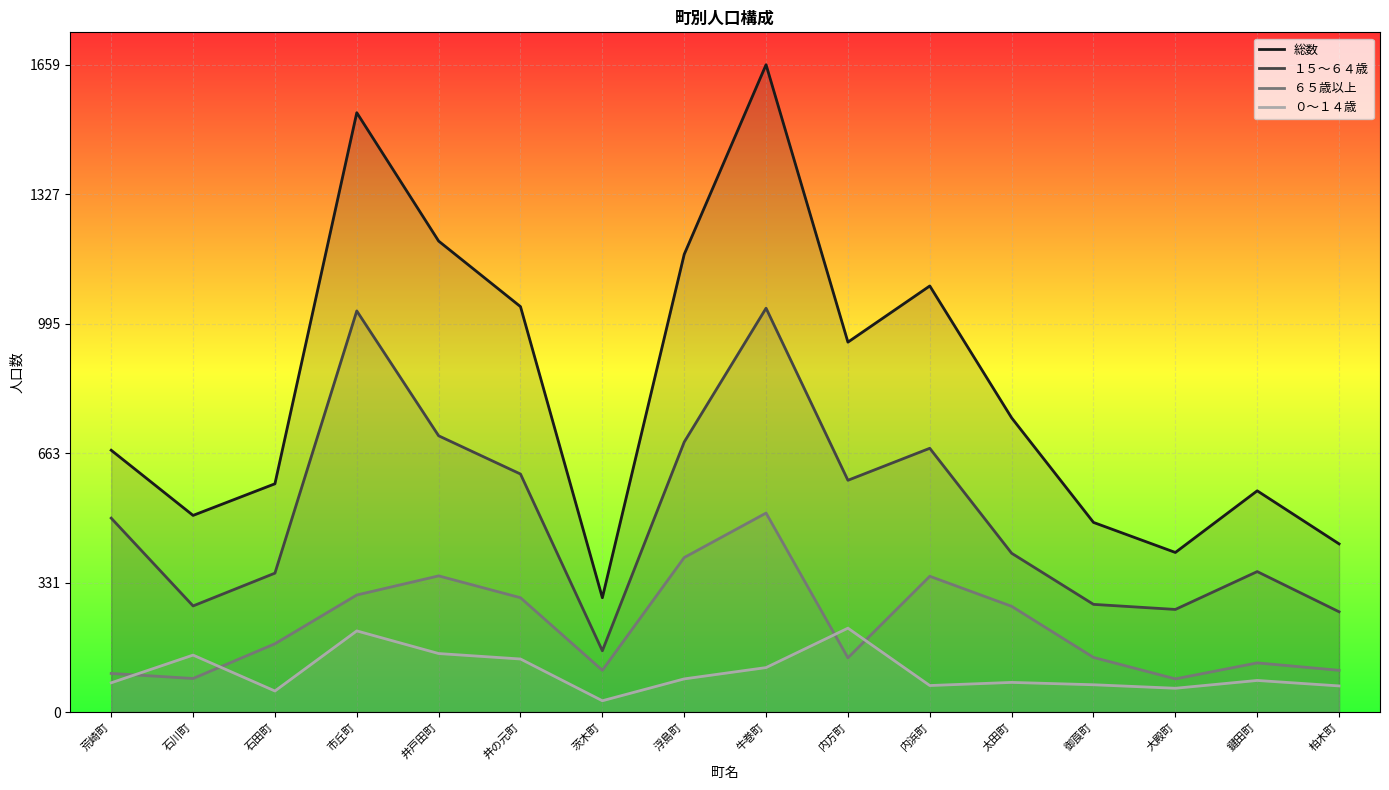

What is the difference between the 総数 values at 鍵田町 and 市丘町?

969